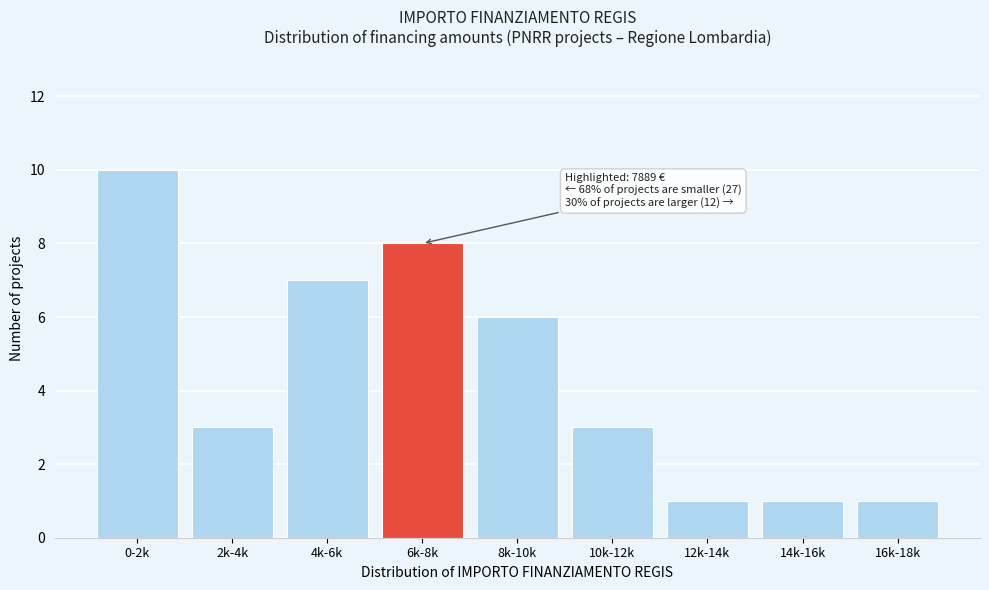

Reading left to right, extract all data points from this chart.

10	3	7	8	6	3	1	1	1